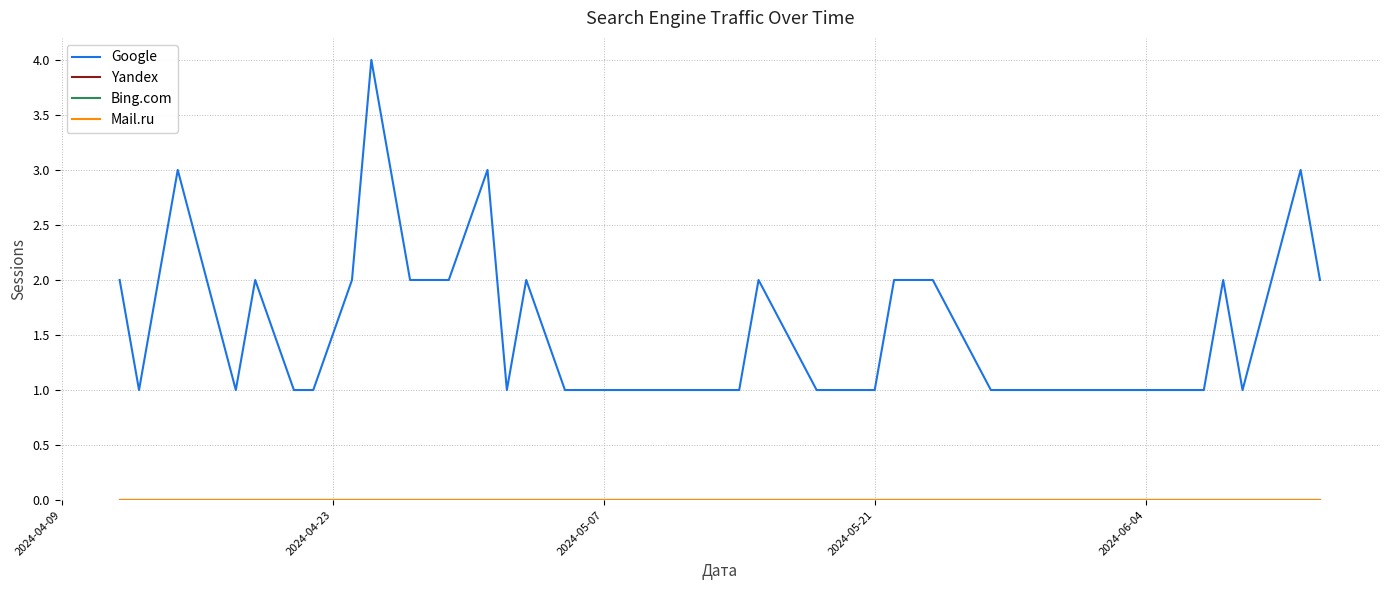

True or false: Yandex and Google cross at least once.

False